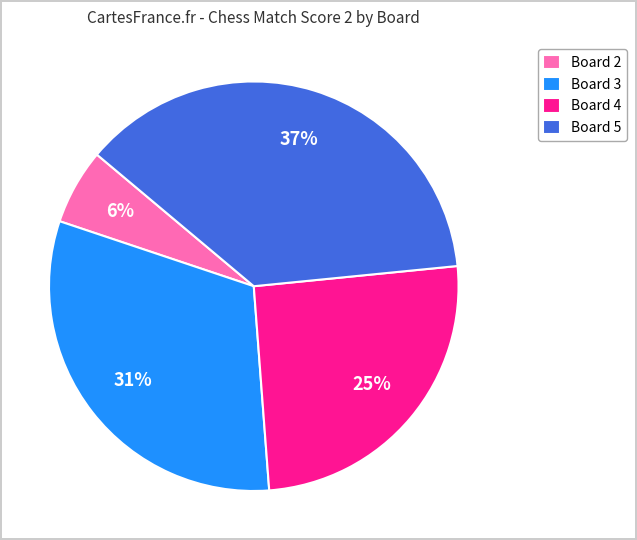

Is the sum of Board 3 and Board 2 greater than half?

No